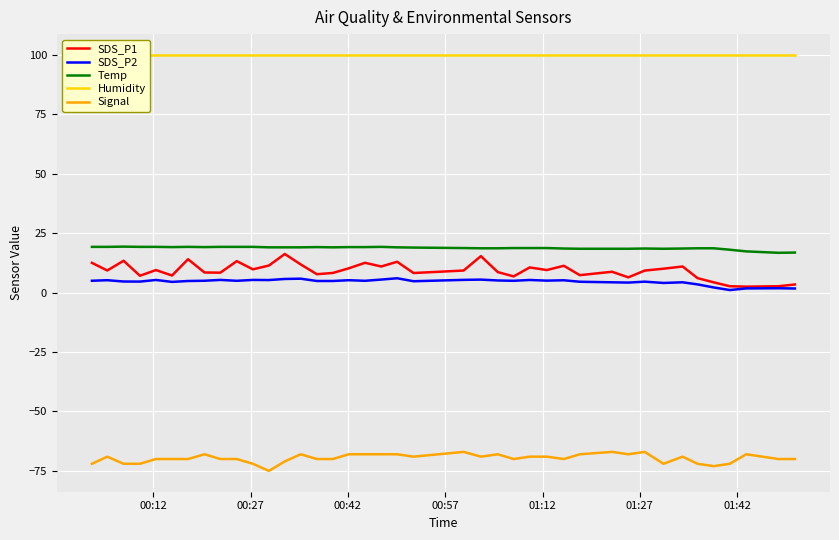

True or false: SDS_P2 and Signal intersect in this chart.

False